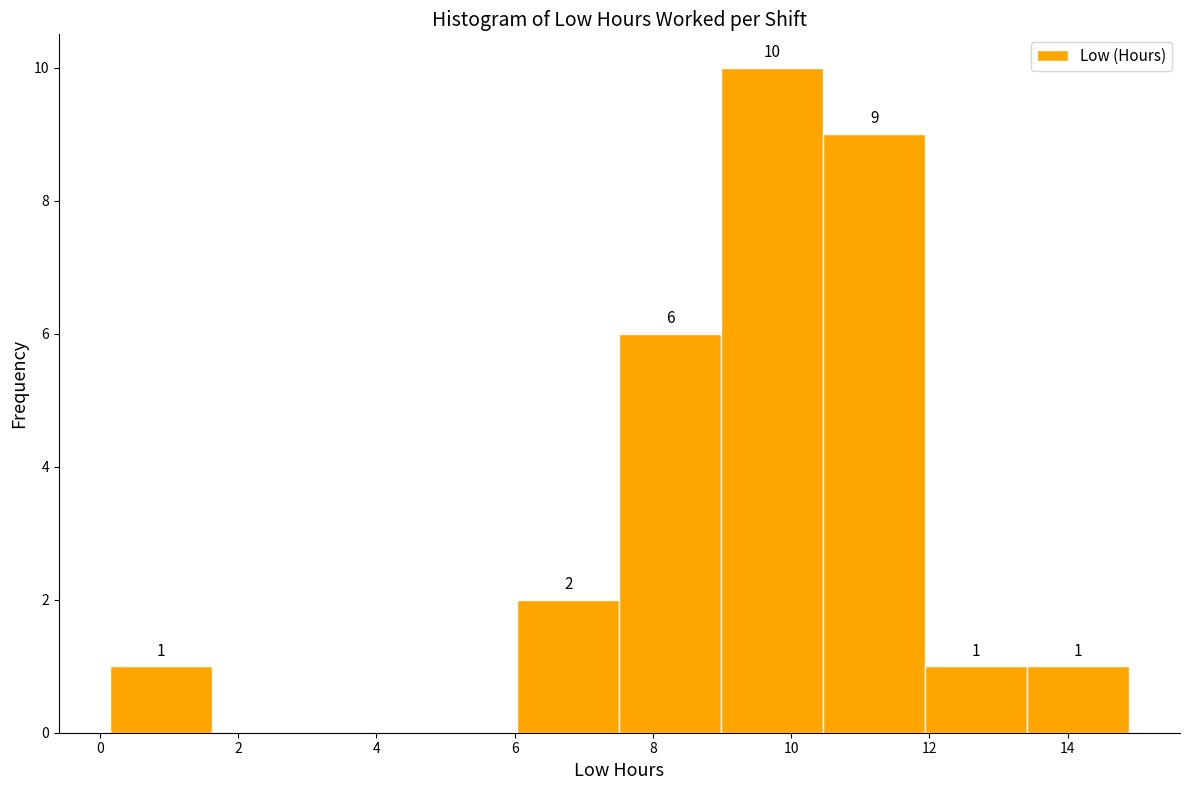

Over which range of the x-axis is the bar tallest?

9.0 to 10.4